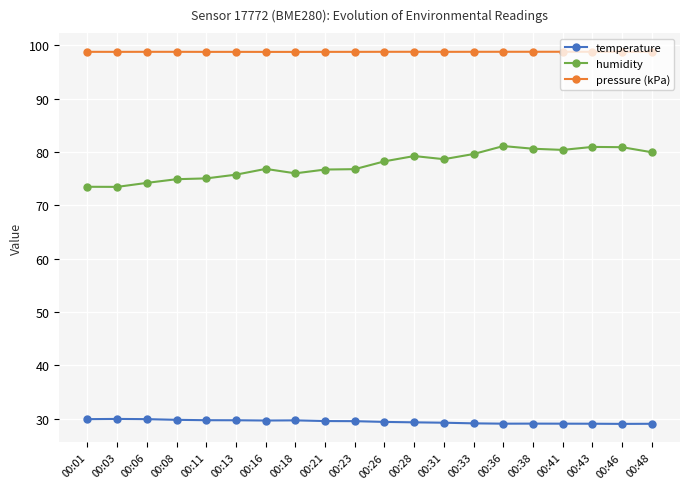

What is the value of the pressure (kPa) point at the 19th from the left?

98.8